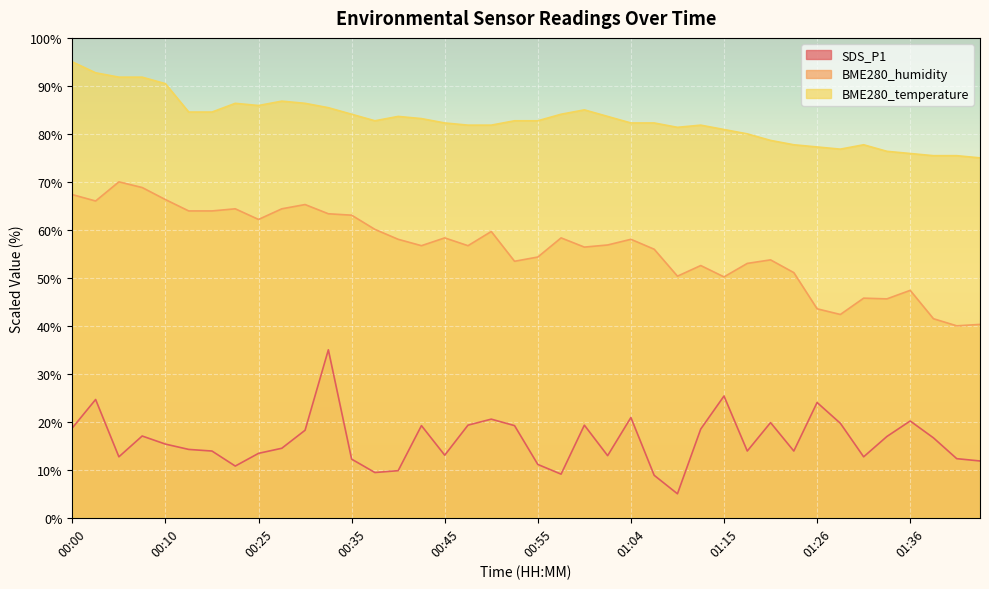

Which has a higher value, 01:36 or 01:44?

01:36